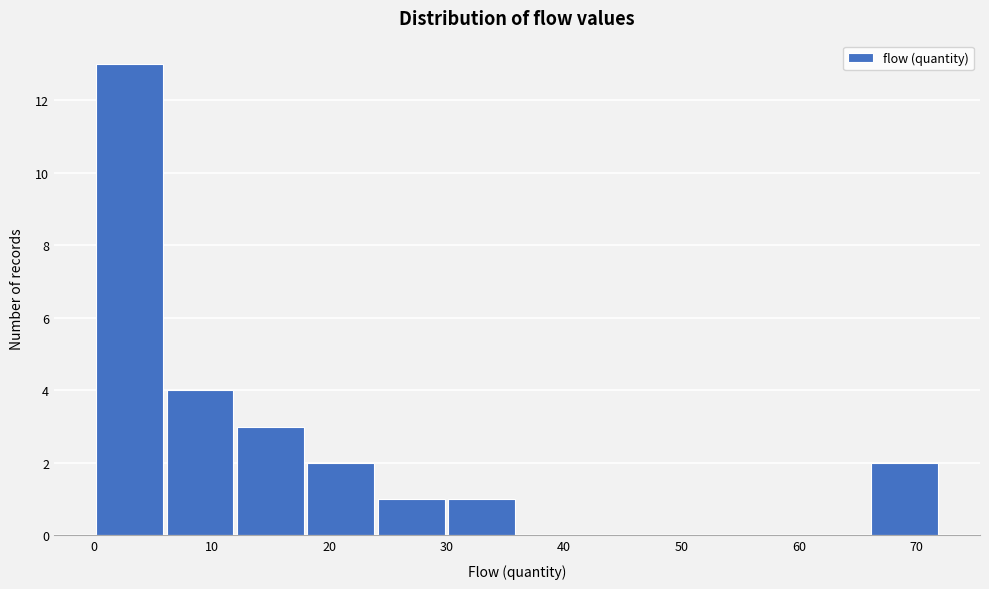

Reading left to right, list every bar in this chart as the range it spans on the x-axis followed by its height. The values are not printed on the chart, so give them approximately, as read against the axis.

0 to 6: 13
6 to 12: 4
12 to 18: 3
18 to 24: 2
24 to 30: 1
30 to 36: 1
36 to 42: 0
42 to 48: 0
48 to 54: 0
54 to 60: 0
60 to 66: 0
66 to 72: 2